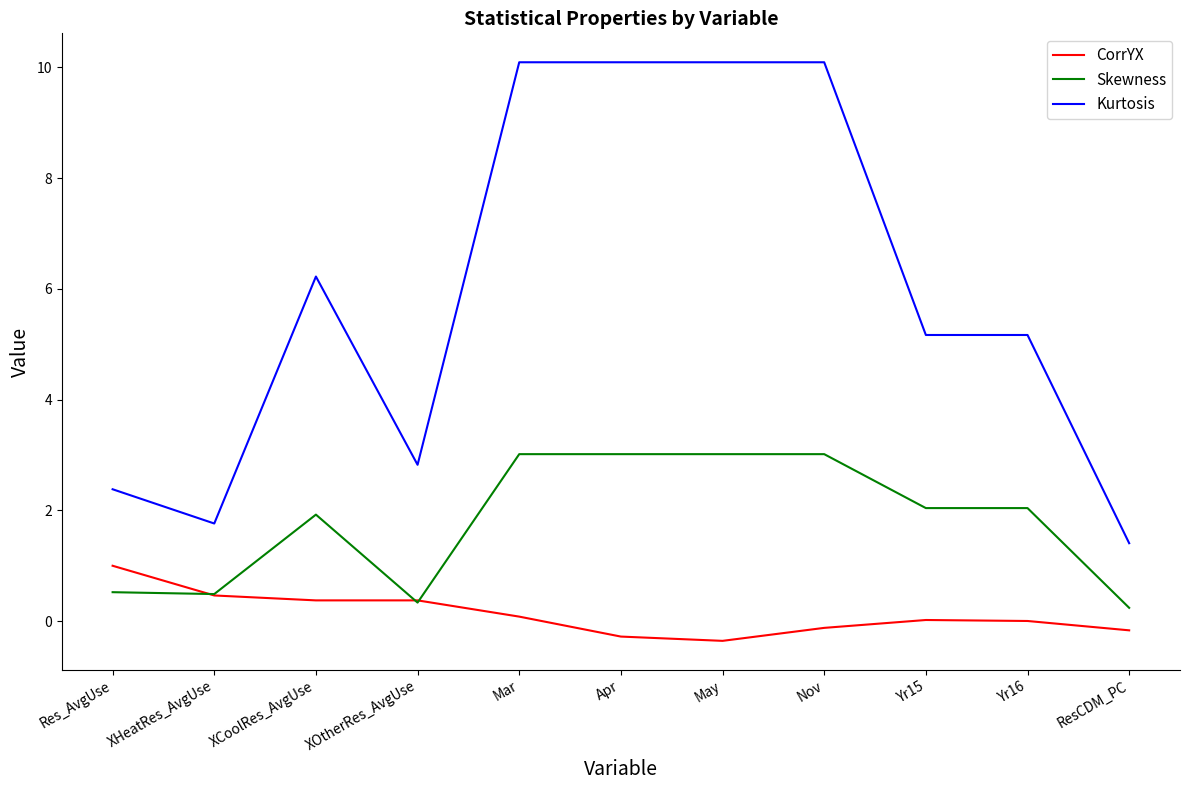

What is the average value of the Skewness series?

1.8